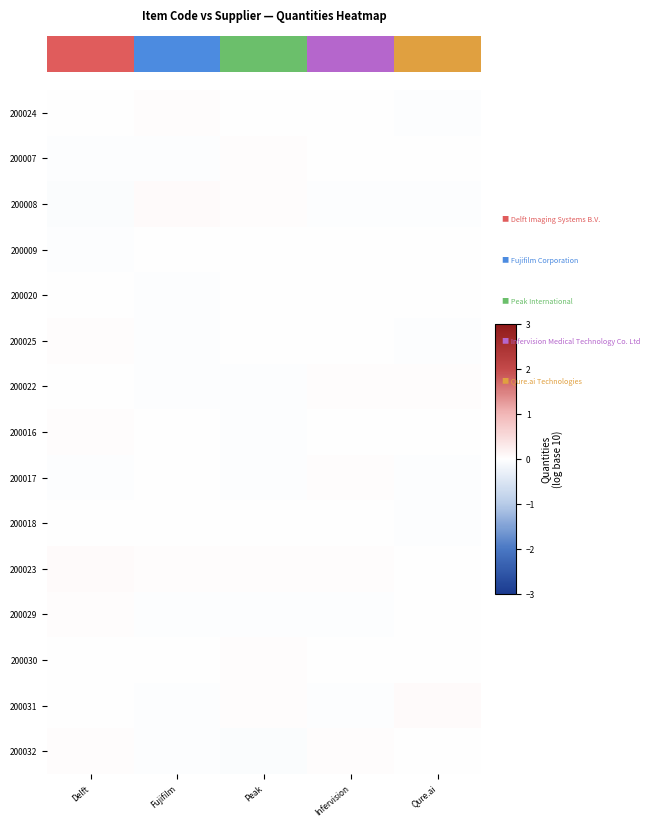

Reading left to right, transcribe all the data shown in this chart.

200024: Delft=-0.0	Fujifilm=0.0	Peak=0.0	Infervision=0.0	Qure.ai=-0.0
200007: Delft=-0.0	Fujifilm=-0.0	Peak=0.0	Infervision=0.0	Qure.ai=0.0
200008: Delft=-0.0	Fujifilm=0.0	Peak=0.0	Infervision=-0.0	Qure.ai=-0.0
200009: Delft=-0.0	Fujifilm=-0.0	Peak=0.0	Infervision=-0.0	Qure.ai=-0.0
200020: Delft=0.0	Fujifilm=-0.0	Peak=-0.0	Infervision=-0.0	Qure.ai=-0.0
200025: Delft=0.0	Fujifilm=-0.0	Peak=0.0	Infervision=0.0	Qure.ai=-0.0
200022: Delft=0.0	Fujifilm=-0.0	Peak=-0.0	Infervision=0.0	Qure.ai=0.0
200016: Delft=0.0	Fujifilm=-0.0	Peak=-0.0	Infervision=0.0	Qure.ai=-0.0
200017: Delft=-0.0	Fujifilm=-0.0	Peak=-0.0	Infervision=0.0	Qure.ai=-0.0
200018: Delft=0.0	Fujifilm=-0.0	Peak=0.0	Infervision=0.0	Qure.ai=-0.0
200023: Delft=0.0	Fujifilm=0.0	Peak=0.0	Infervision=0.0	Qure.ai=0.0
200029: Delft=0.0	Fujifilm=-0.0	Peak=-0.0	Infervision=-0.0	Qure.ai=-0.0
200030: Delft=-0.0	Fujifilm=-0.0	Peak=0.0	Infervision=-0.0	Qure.ai=-0.0
200031: Delft=0.0	Fujifilm=-0.0	Peak=0.0	Infervision=-0.0	Qure.ai=0.0
200032: Delft=0.0	Fujifilm=-0.0	Peak=-0.0	Infervision=0.0	Qure.ai=0.0